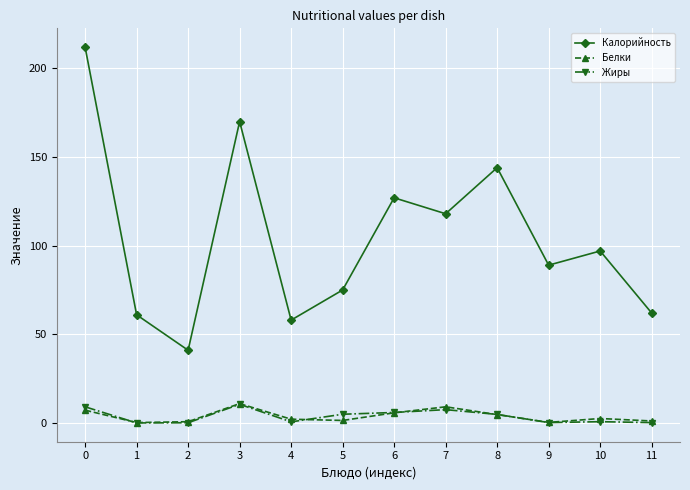

How many lines are shown in the chart?

3